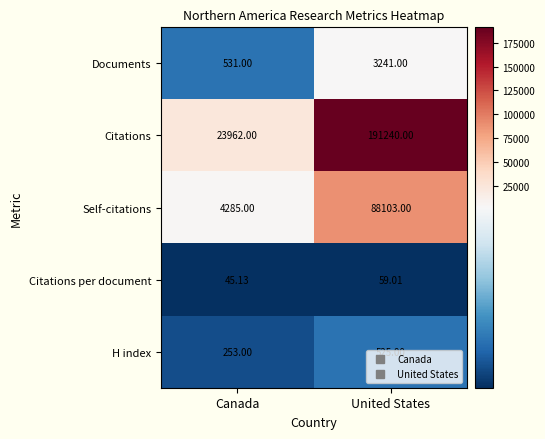

Which series has the largest total across all categories?

Citations